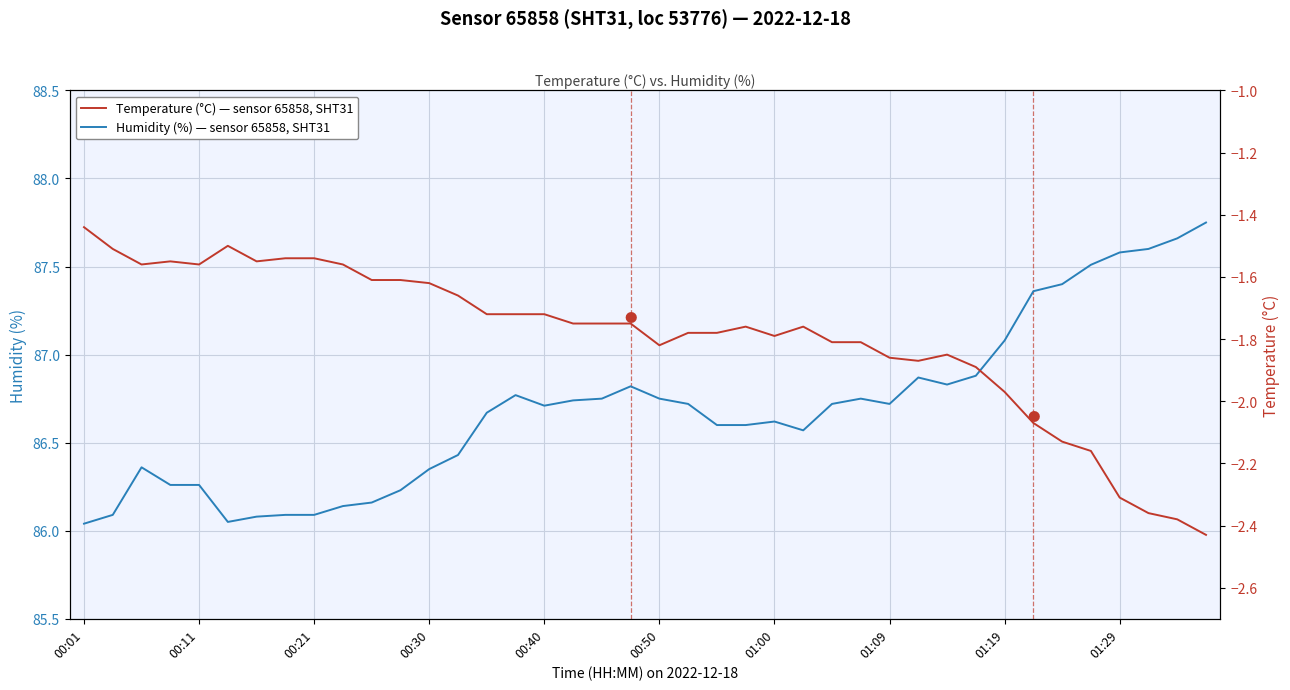

How many lines are shown in the chart?

2